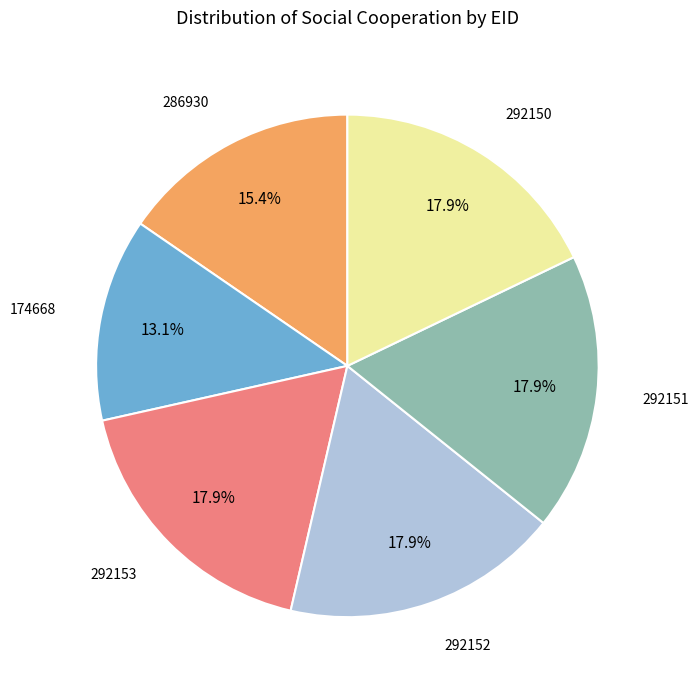

Does any single category account for the majority?

No